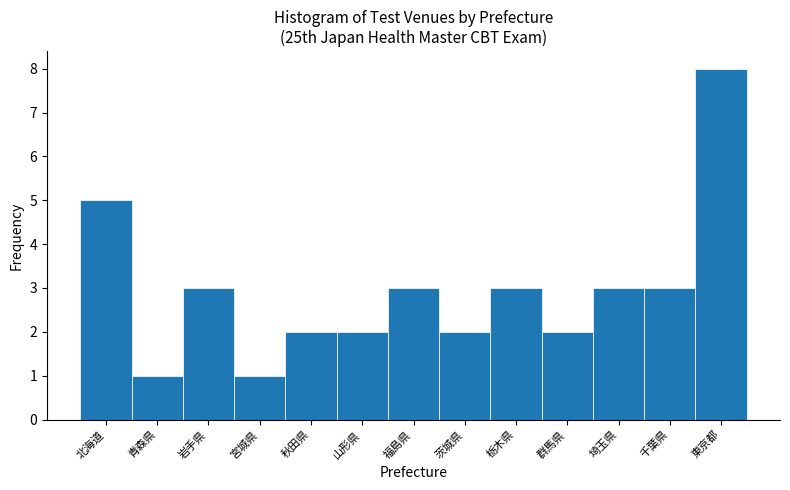

Reading right to left, what are all the values shown in this chart?

8	3	3	2	3	2	3	2	2	1	3	1	5